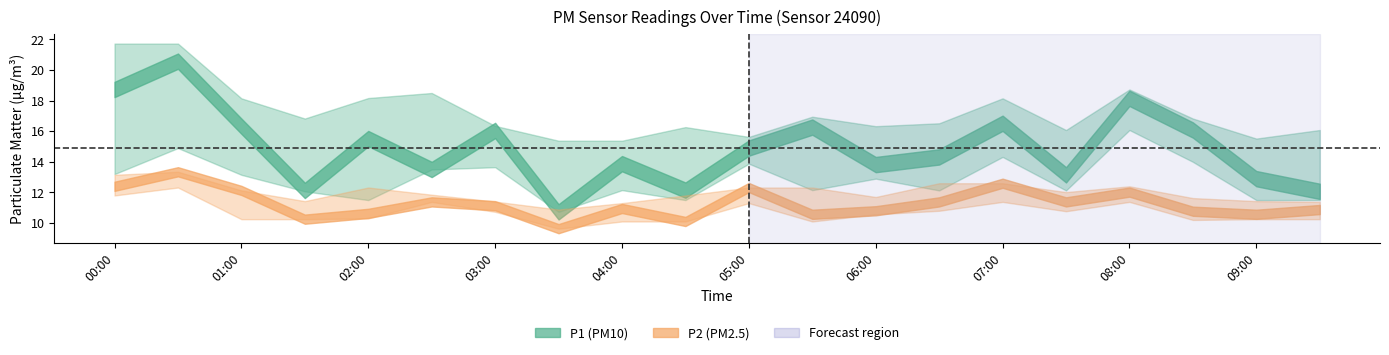

In P2, how many points are higher than both neighbors (excluding endpoints)?

6